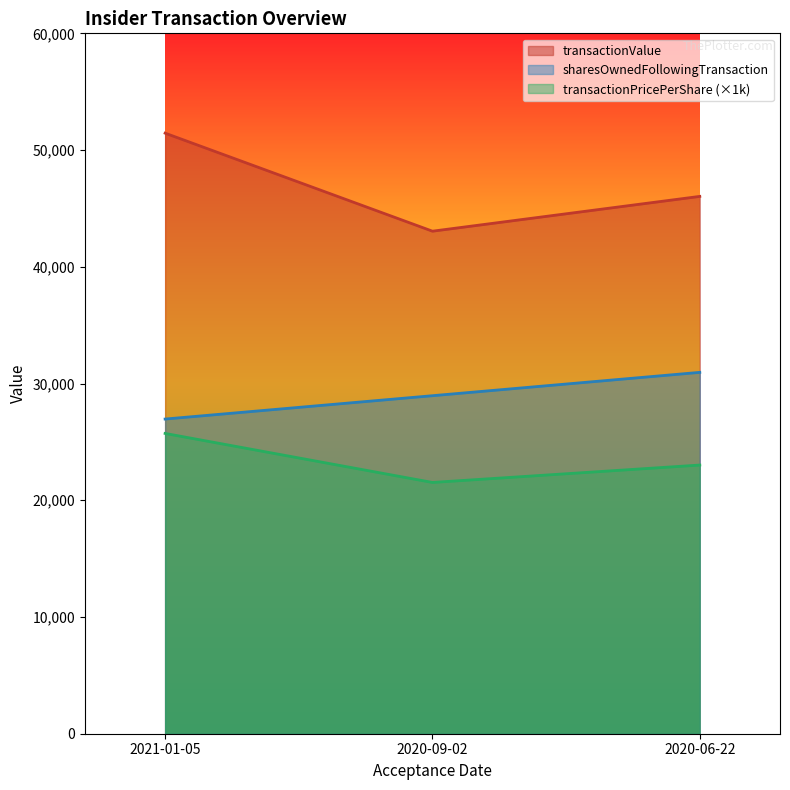

What is the sum of all transactionValue values?

140532.0